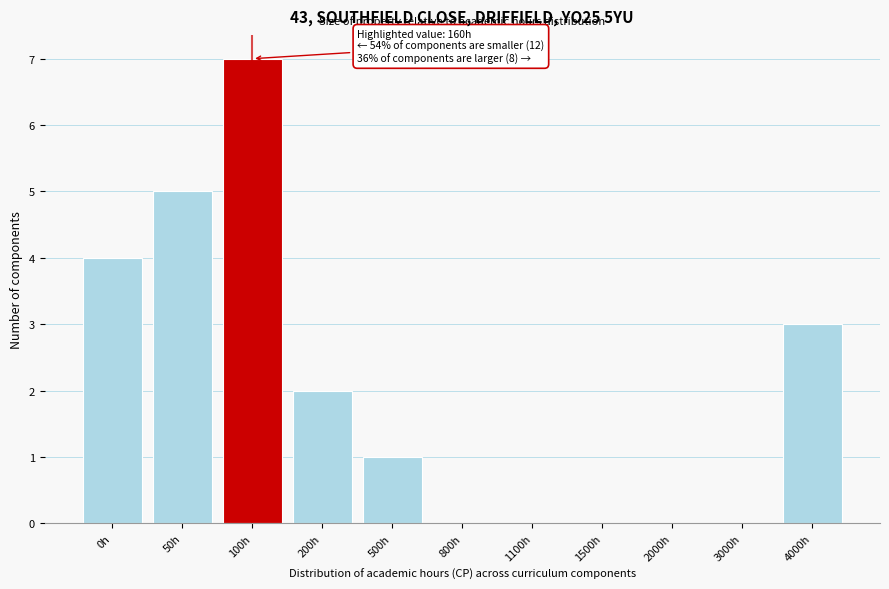

Reading left to right, transcribe all the data shown in this chart.

0h=4	50h=5	100h=7	200h=2	500h=1	800h=0	1100h=0	1500h=0	2000h=0	3000h=0	4000h=3